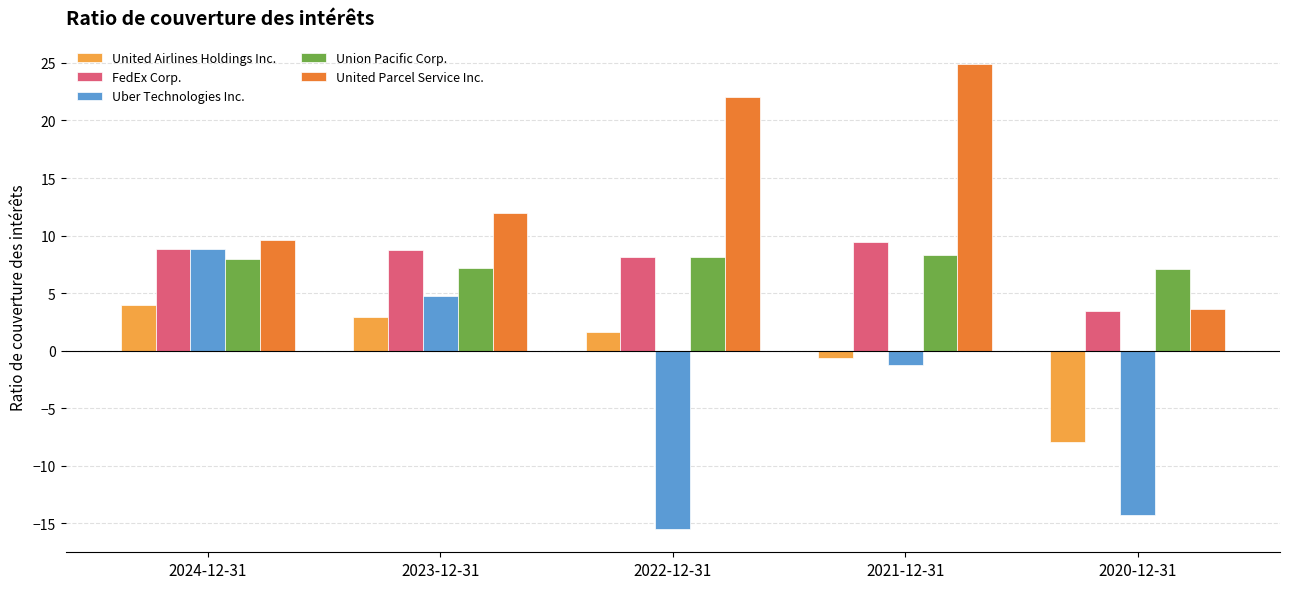

Which label corresponds to the smallest value in the chart?

2022-12-31